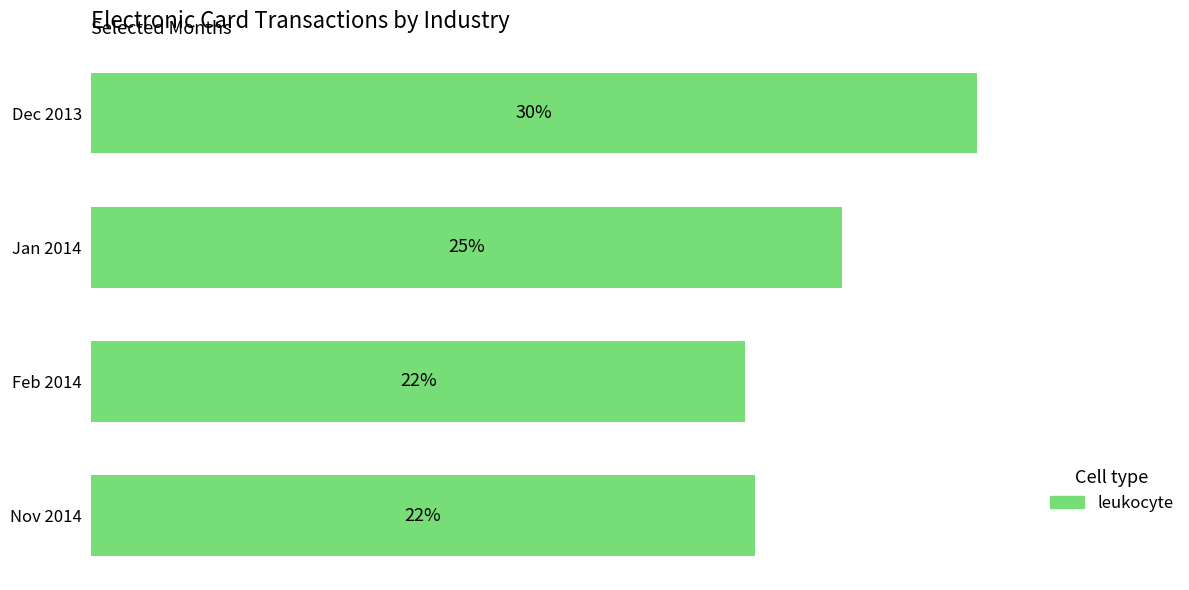

Are the bars horizontal?

Yes